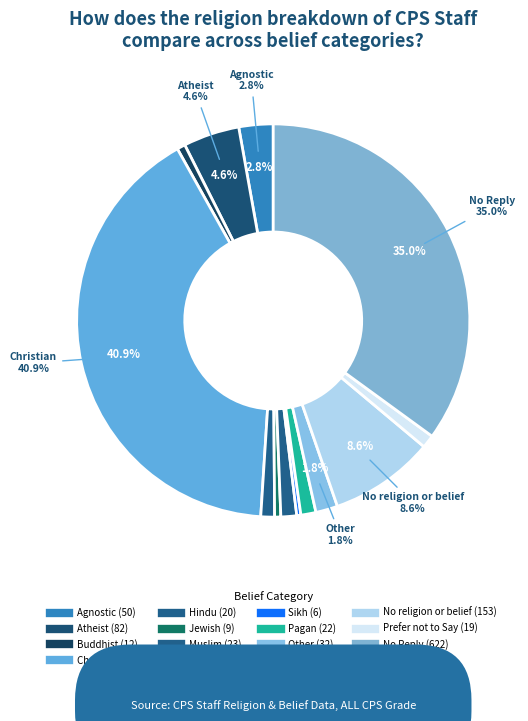

How many slices are in this pie chart?

13